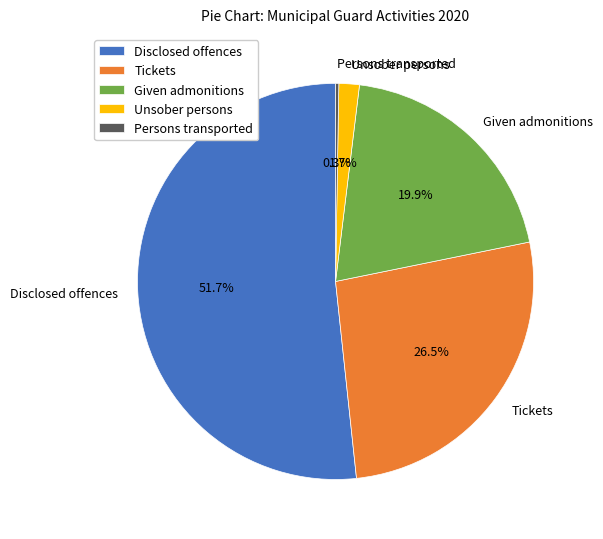

To the nearest percent, what is the difference between the largest and smallest slice percentages?

51%